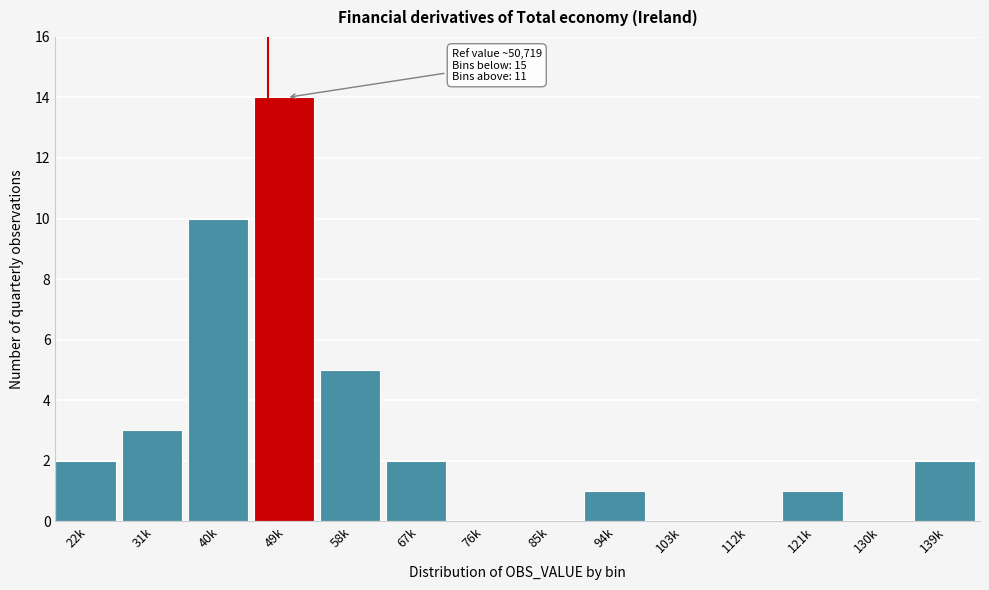

Reading right to left, list all the values displayed in this chart.

139k=2	130k=0	121k=1	112k=0	103k=0	94k=1	85k=0	76k=0	67k=2	58k=5	49k=14	40k=10	31k=3	22k=2